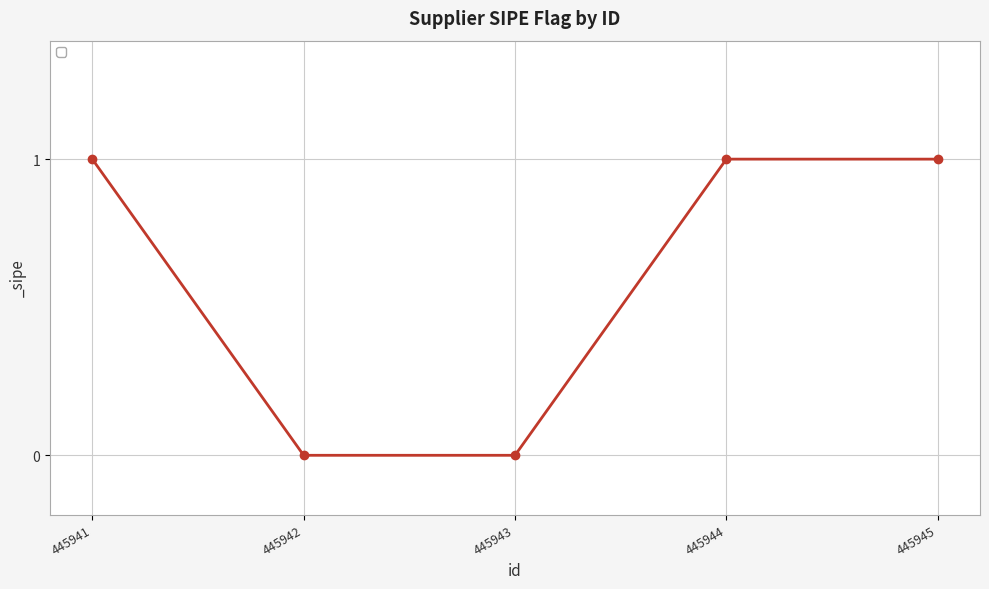

How many values are below 1?

2